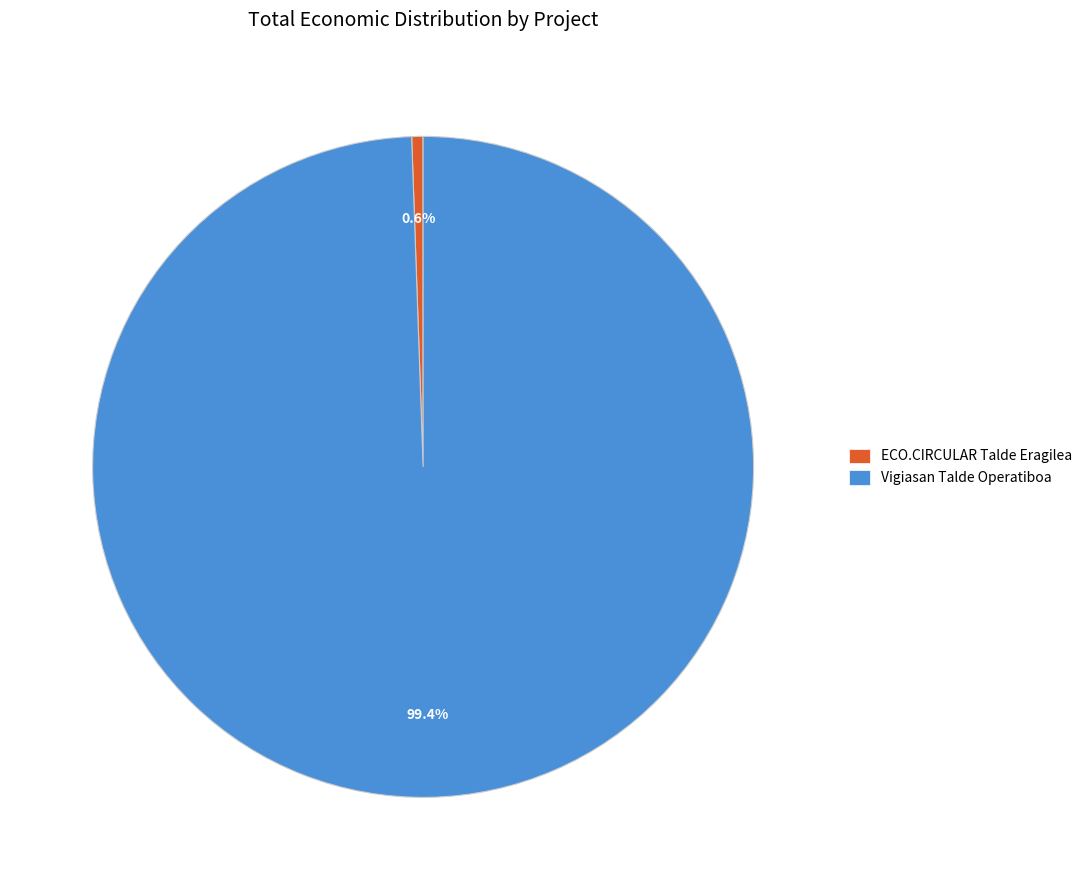

How many slices are in this pie chart?

2